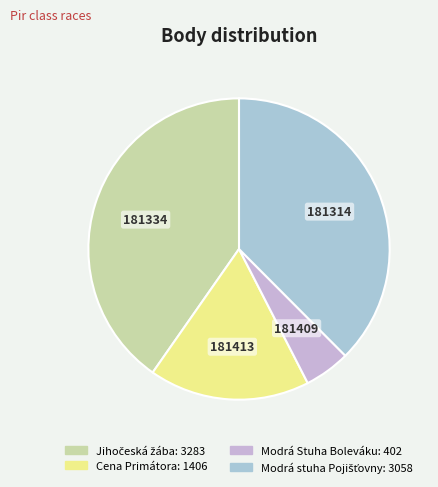

How many slices are in this pie chart?

4